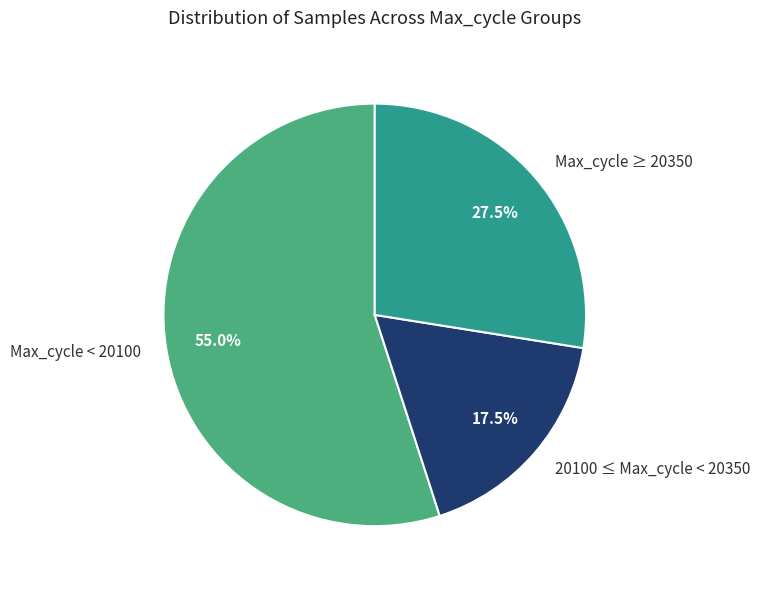

Between Max_cycle < 20100 and 20100 ≤ Max_cycle < 20350, which is larger?

Max_cycle < 20100